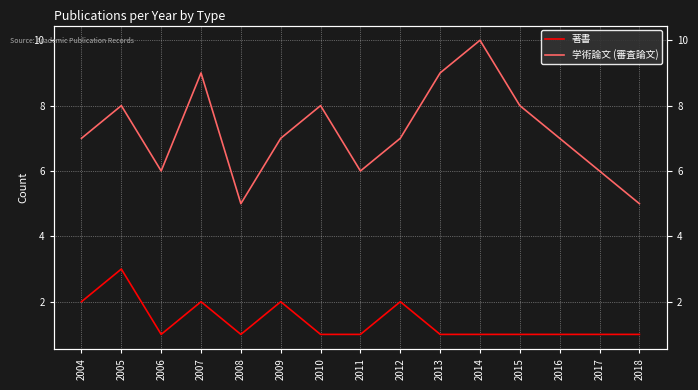

What is the sum of all 学術論文 (審査論文) values?

108